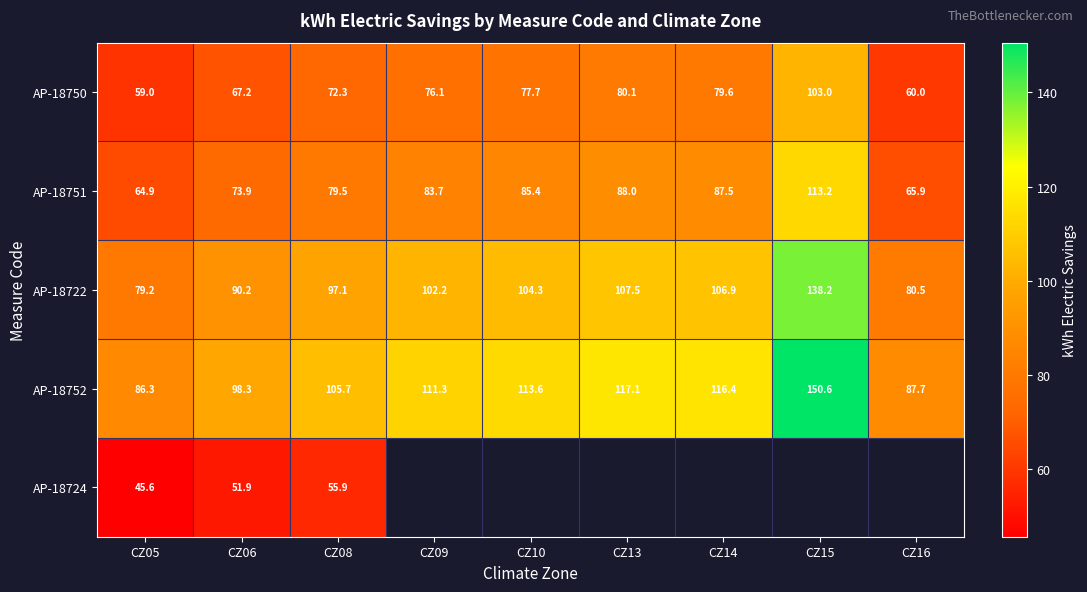

Is the value of AP-18724 at CZ08 greater than the value of AP-18722 at CZ16?

No